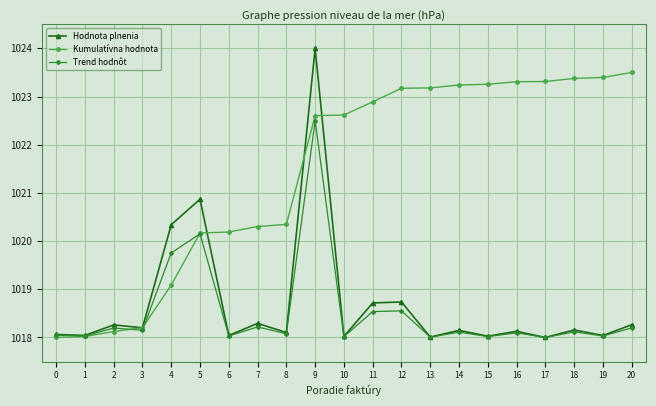

At which category is the sum across all series the highest?

9